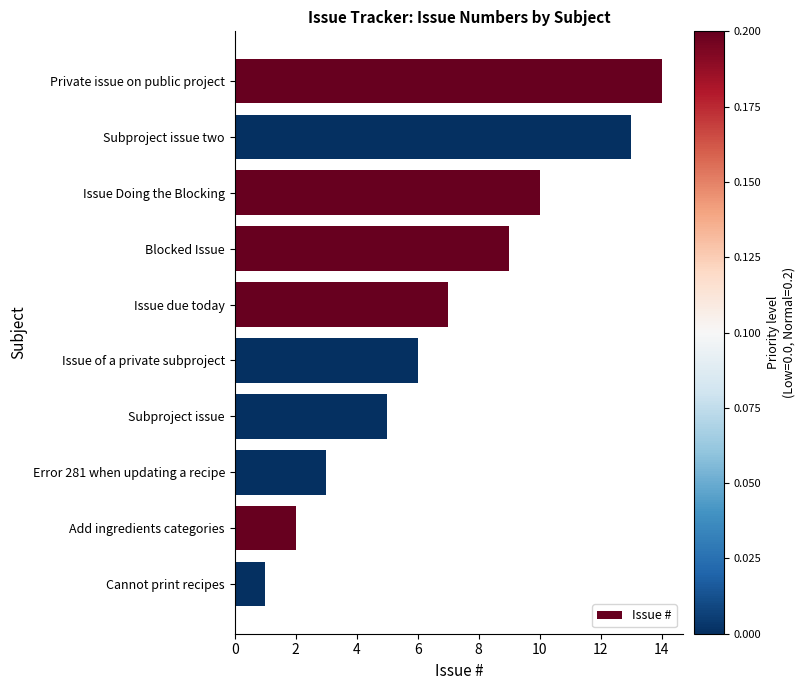

What is the change in value from Private issue on public project to Issue Doing the Blocking?

-4